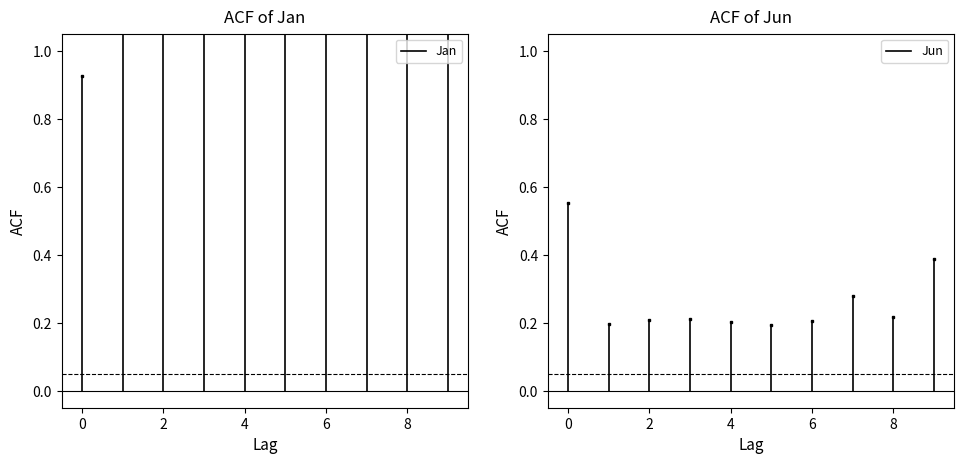

List the series in order of their overall mean, lowest first.

Jun, Jan